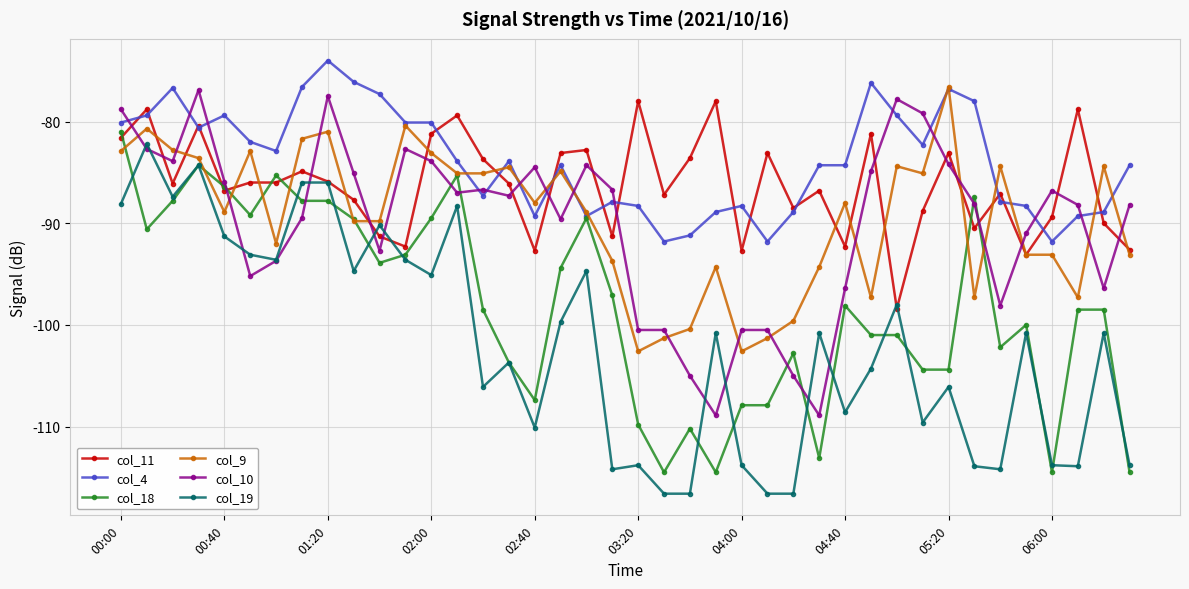

What is the difference between the maximum and minimum values in the col_19 series?

34.4